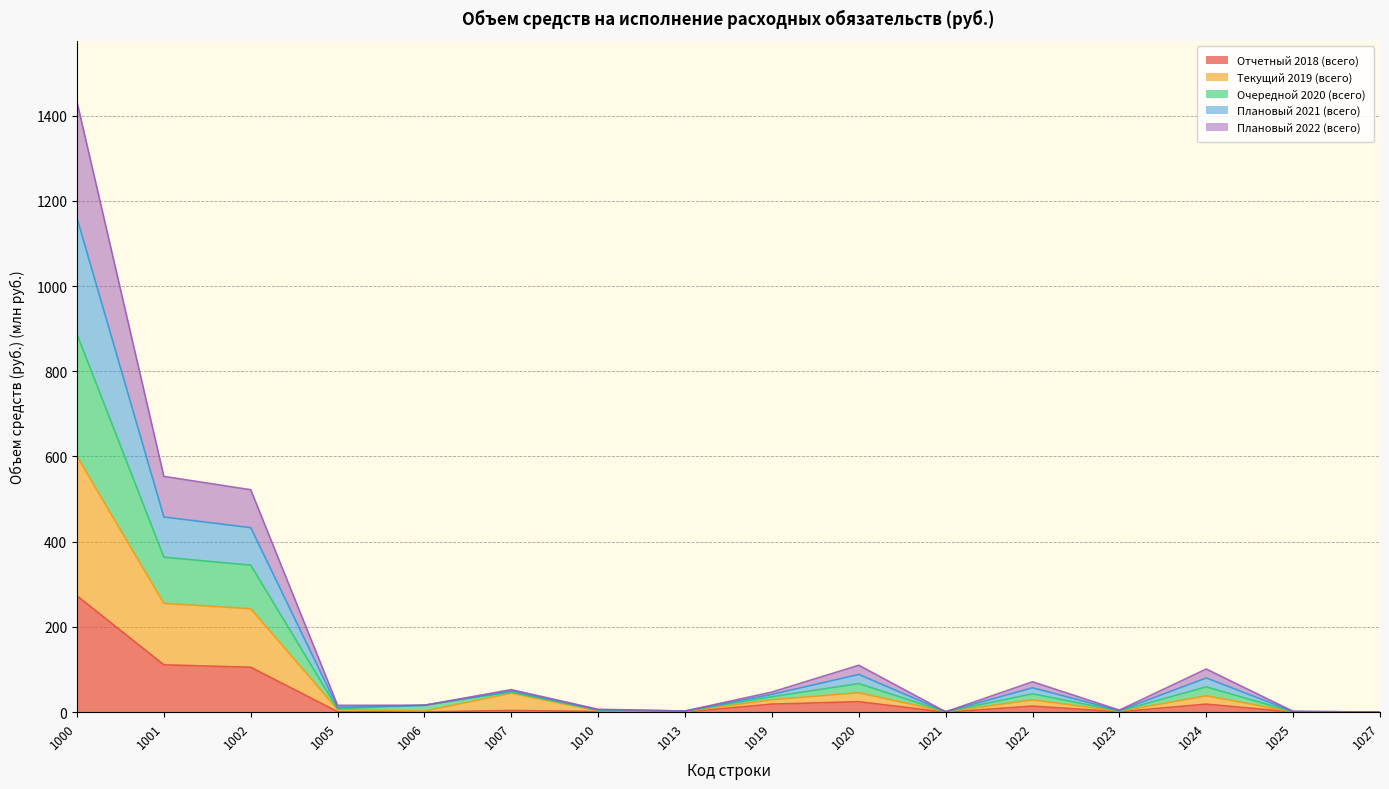

What are all the series names shown in the legend?

Отчетный 2018 (всего), Текущий 2019 (всего), Очередной 2020 (всего), Плановый 2021 (всего), Плановый 2022 (всего)